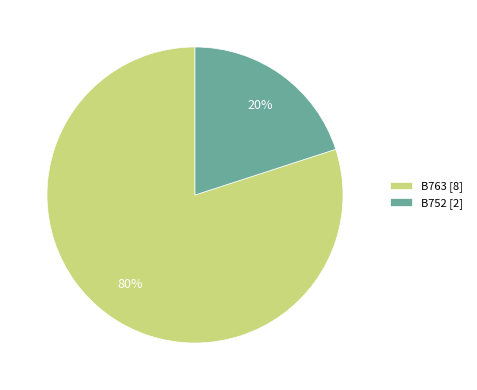

The B752 slice represents 11% of the pie. True or false?

False